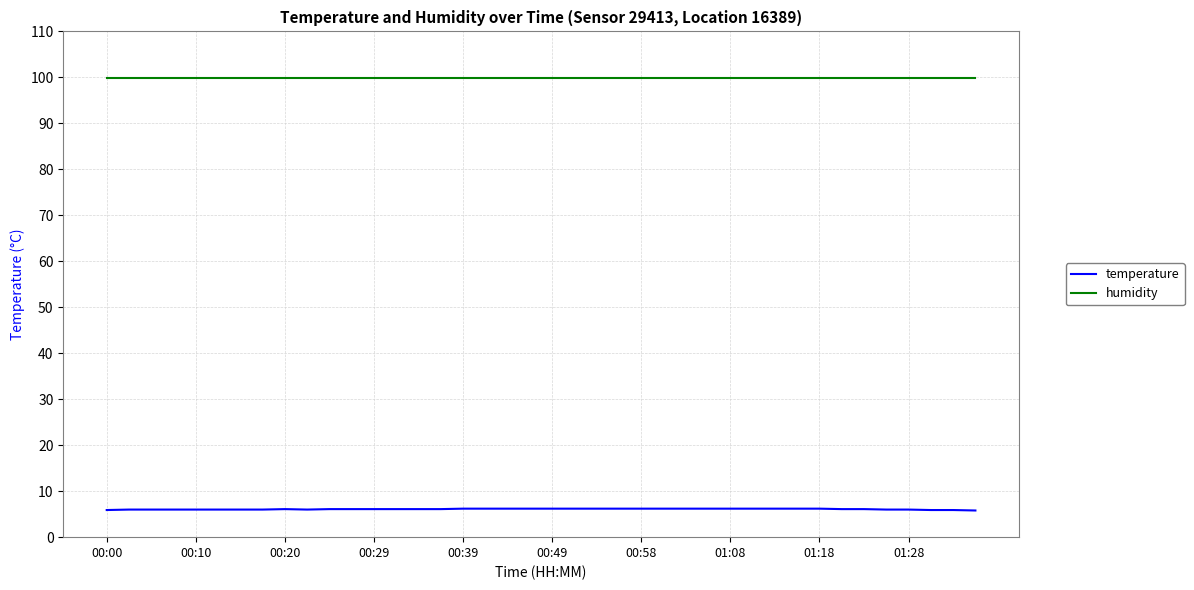

At how many categories does at least one series exceed 70?

40